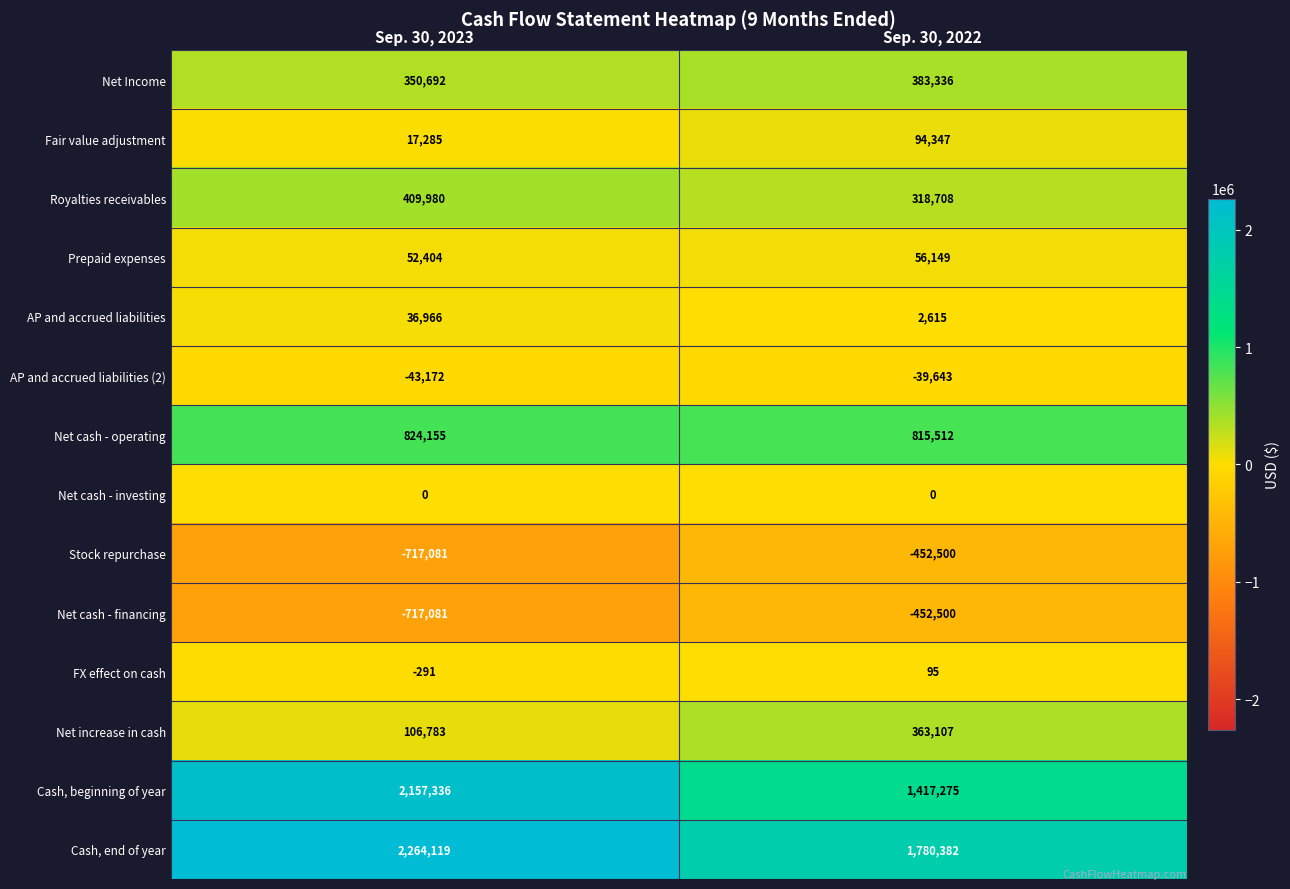

At which label is Cash, end of year closest to 2022250?

Sep. 30, 2022